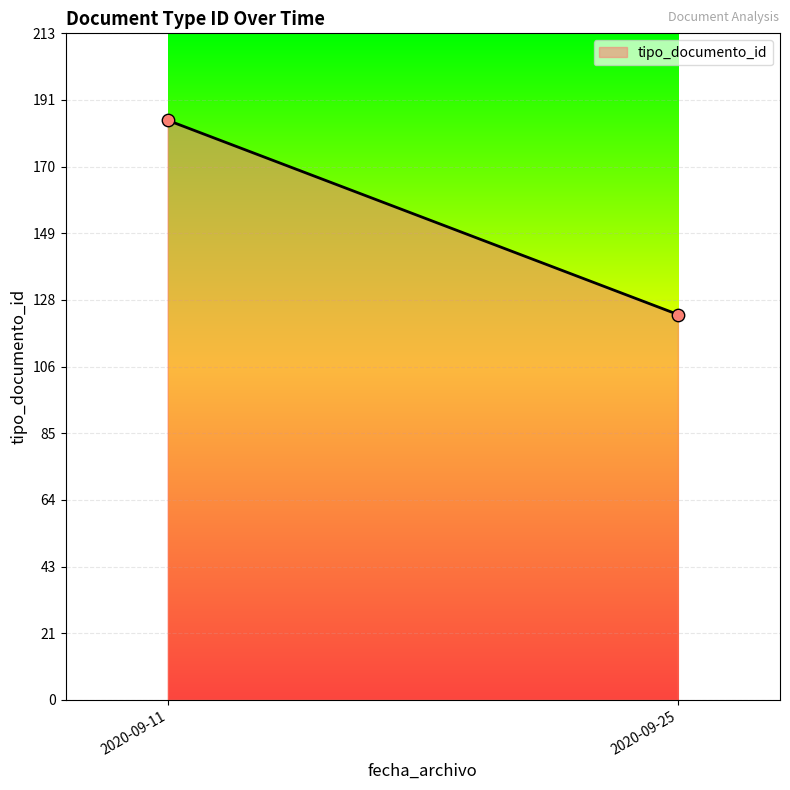

What is the average Y value?

154